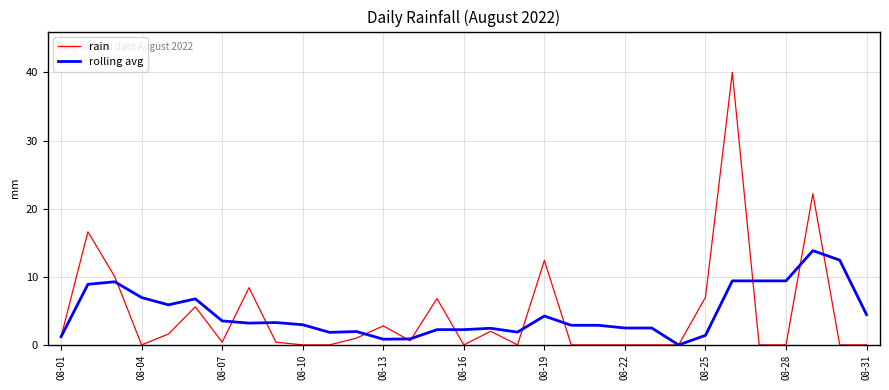

Rank the series by their maximum value, from lowest to highest.

rolling avg, rain